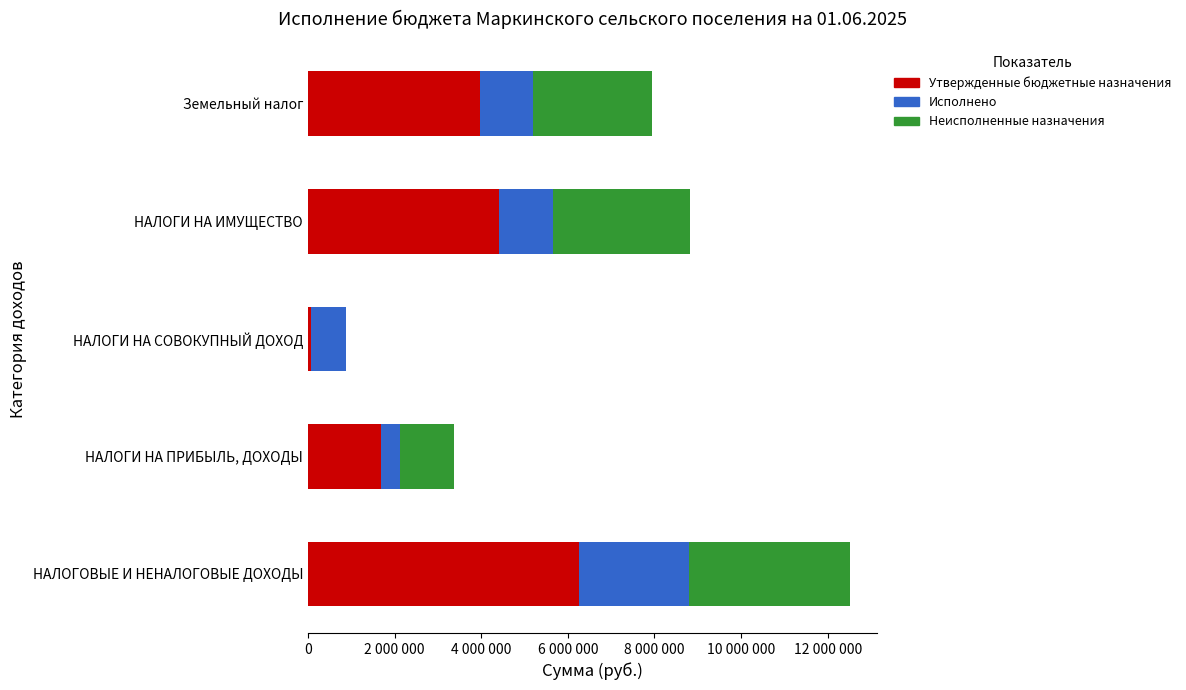

What are all the series names shown in the legend?

Утвержденные бюджетные назначения, Исполнено, Неисполненные назначения